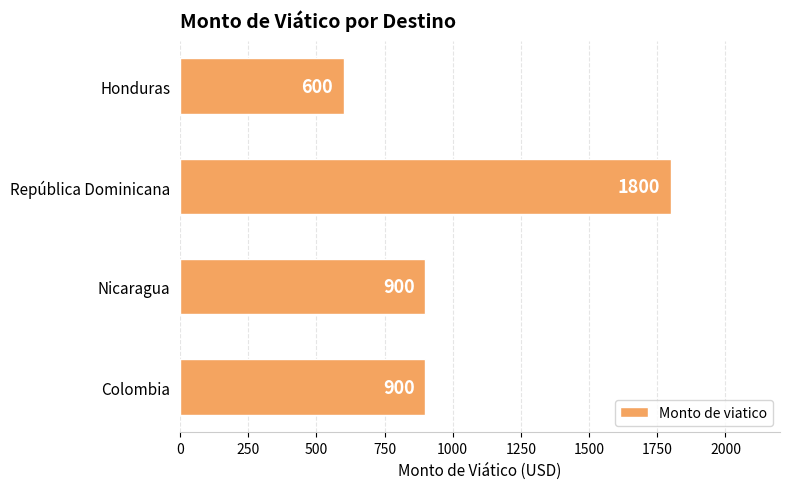

What is the maximum value shown in the chart?

1800